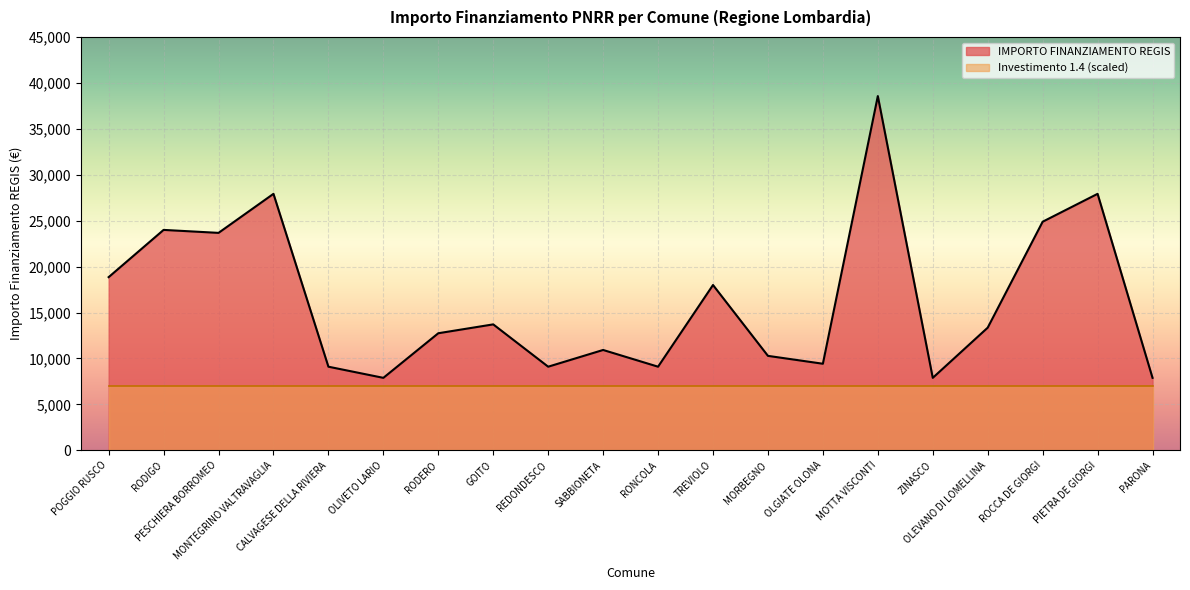

What is the difference between the maximum and minimum values?

30674